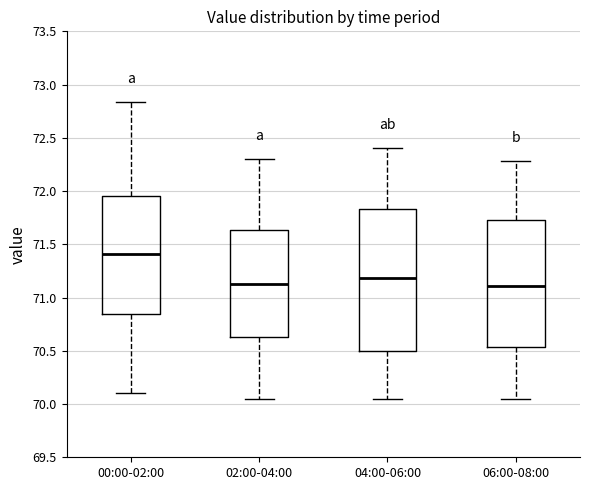

Reading left to right, read every box against the y-axis: the position of its median line, the range the box covers, and the ends of its whiskers. The values are not printed on the chart, so give them approximately, as read against the axis.

00:00-02:00: median 71.40, box 70.85 to 71.95, whiskers 70.10 to 72.85
02:00-04:00: median 71.15, box 70.65 to 71.65, whiskers 70.05 to 72.30
04:00-06:00: median 71.20, box 70.50 to 71.85, whiskers 70.05 to 72.40
06:00-08:00: median 71.10, box 70.55 to 71.75, whiskers 70.05 to 72.30